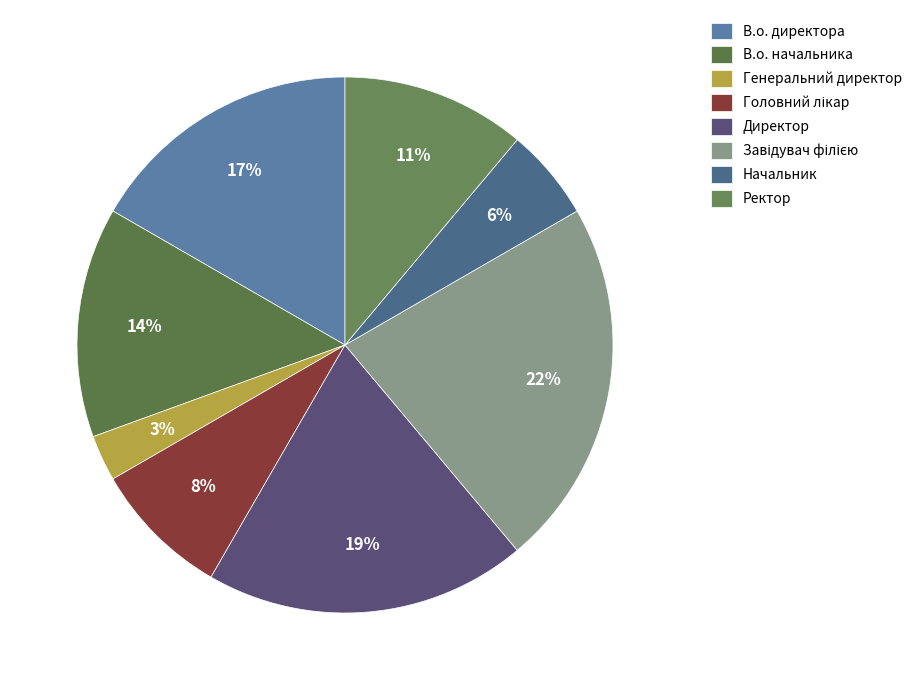

Approximately how many times larger is the value at Головний лікар compared to В.о. начальника?

0.6